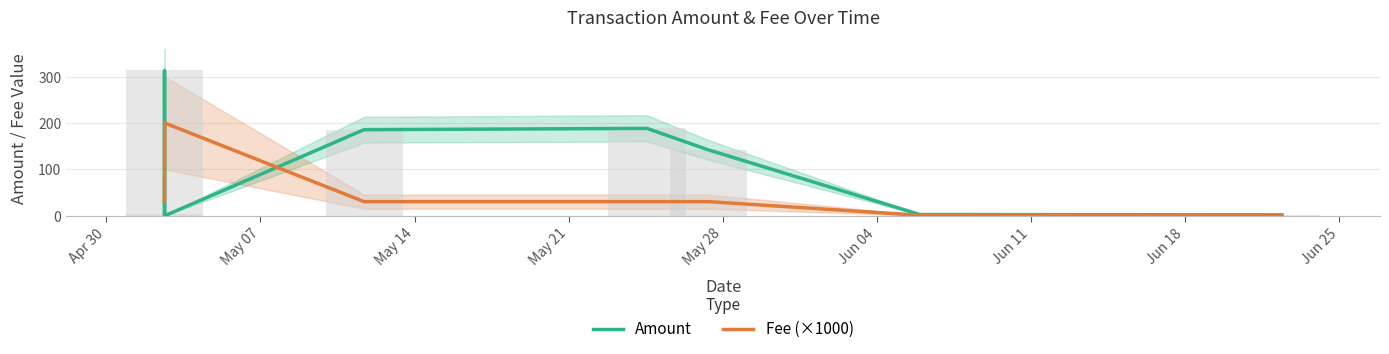

How many data points in Amount are above 142?

4